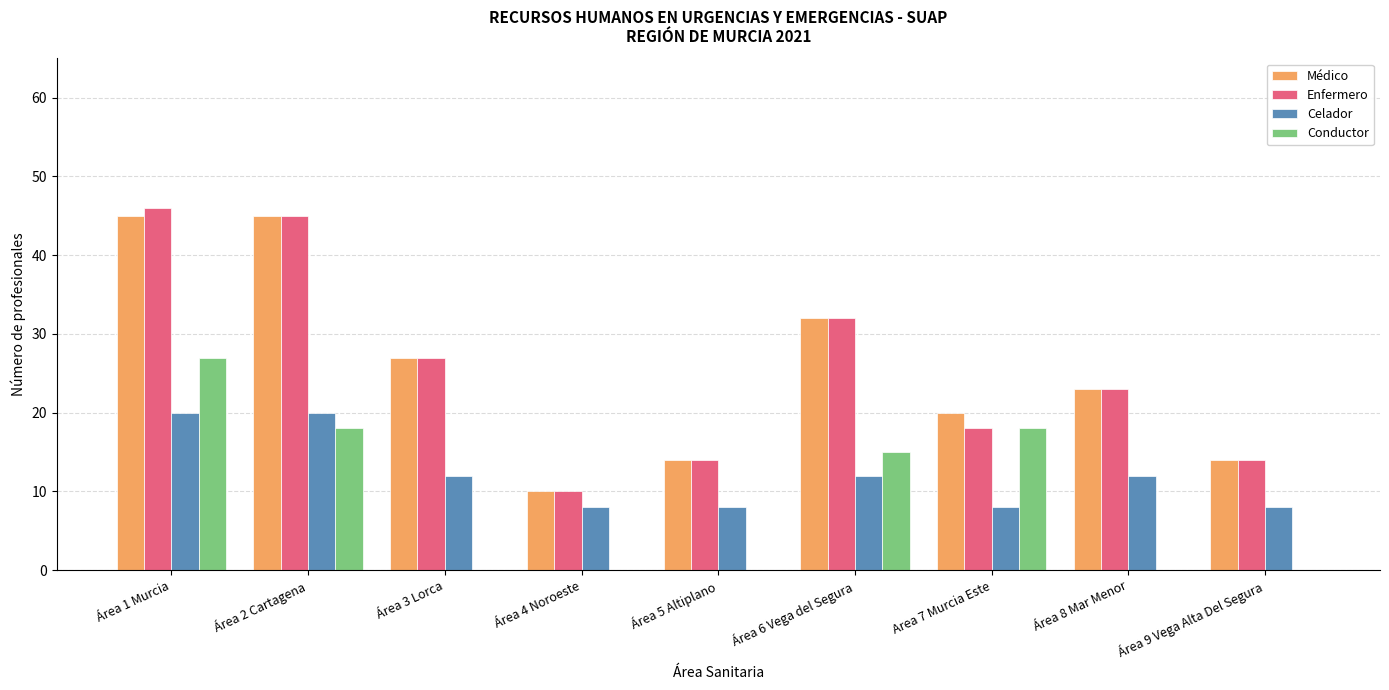

Which category has the highest value in the Conductor series?

Área 1 Murcia